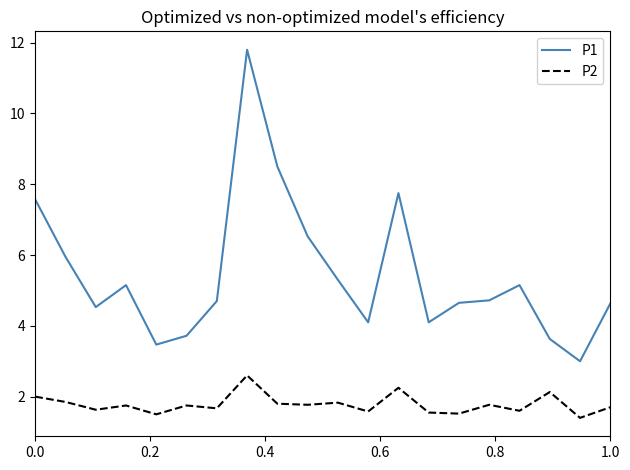

What is the maximum value for P2?

2.6